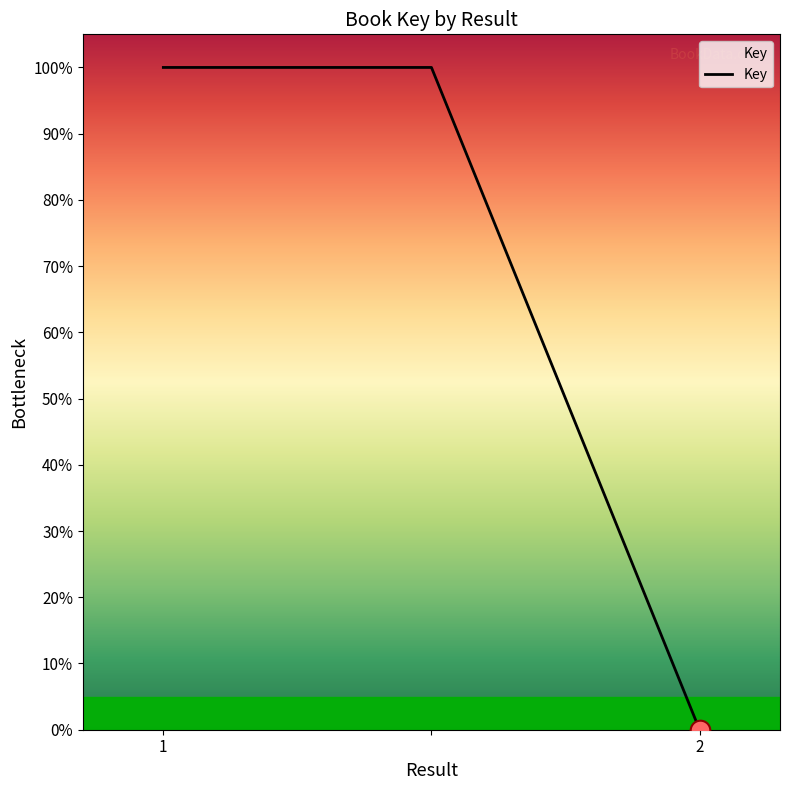

What is the maximum value shown in the chart?

100